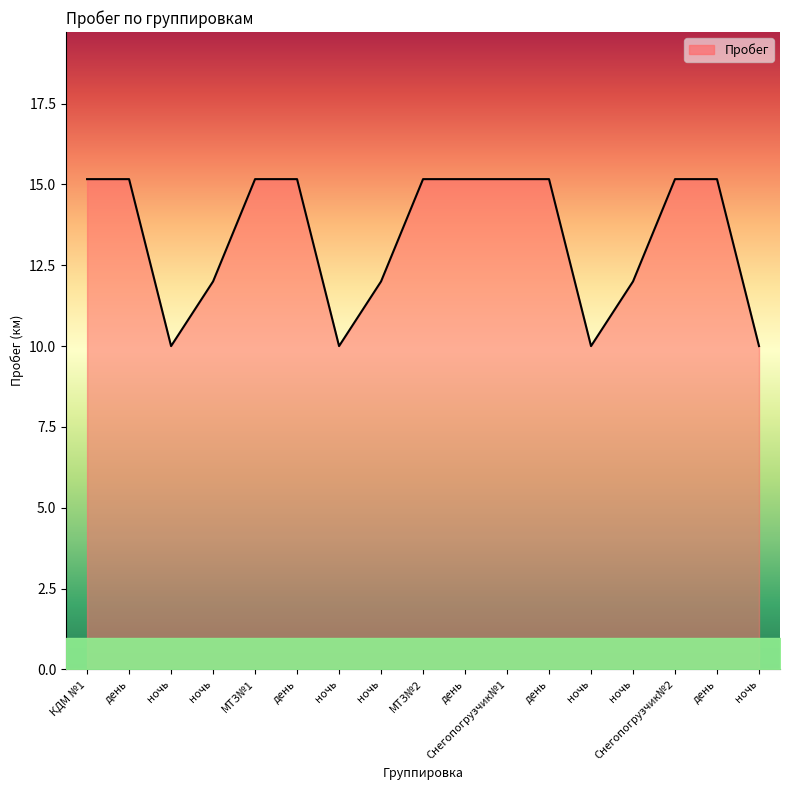

The chart shows a value of 21.4 at МТЗ№1. True or false?

False